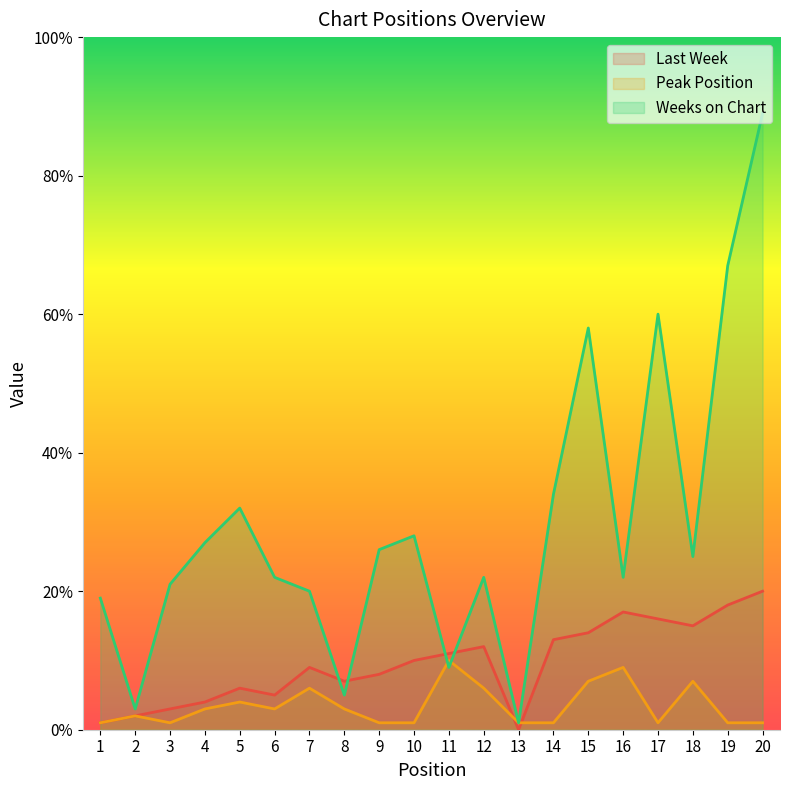

In Last Week, how many points are lower than both neighbors (excluding endpoints)?

4